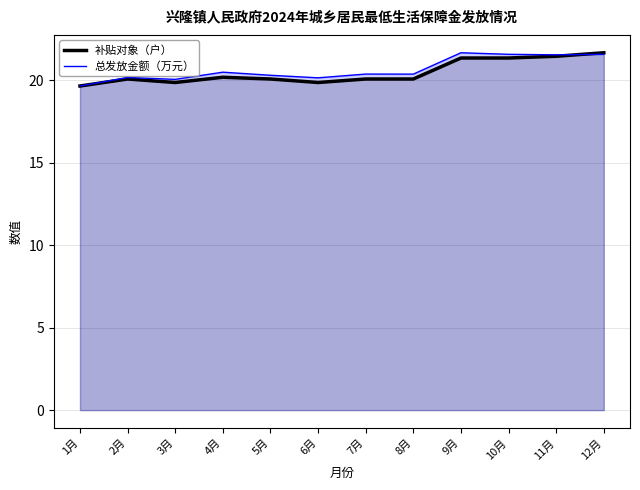

What position from the right is 7月?

6